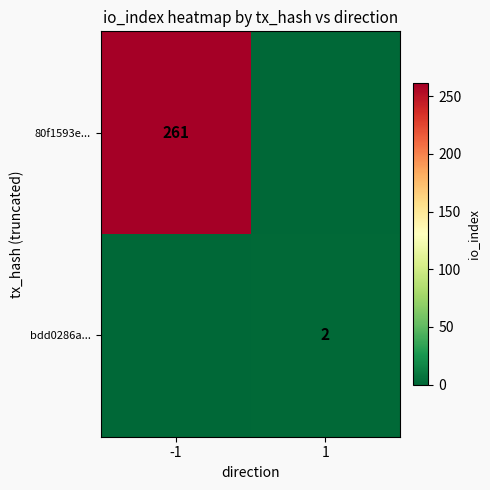

At which category is the sum across all series the highest?

-1